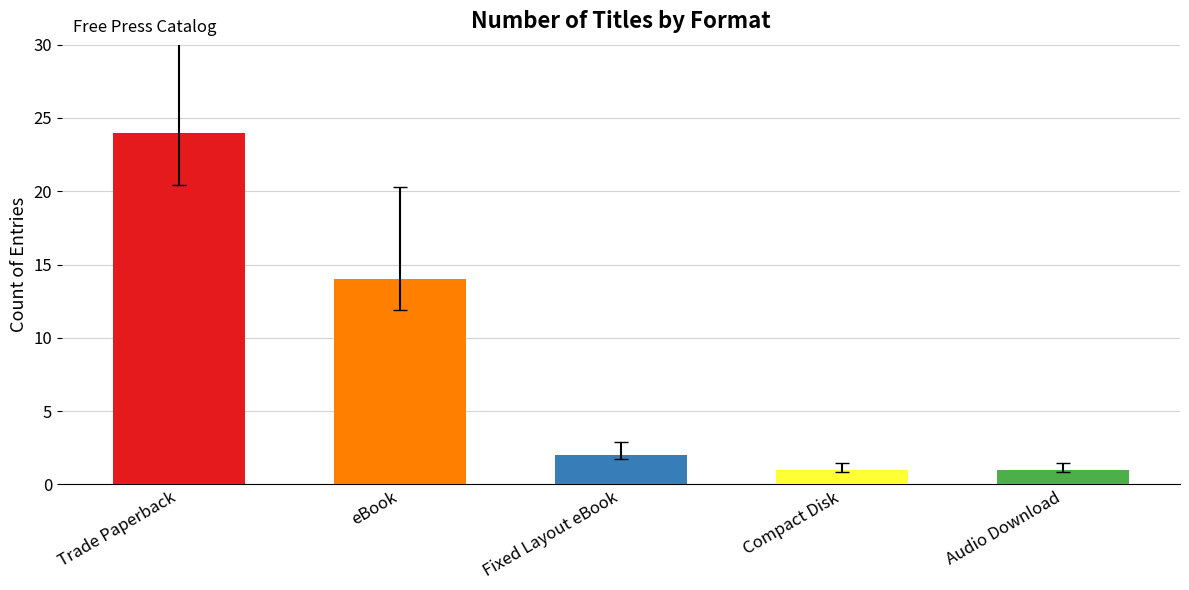

What is the value of the 2nd bar from the left?

14